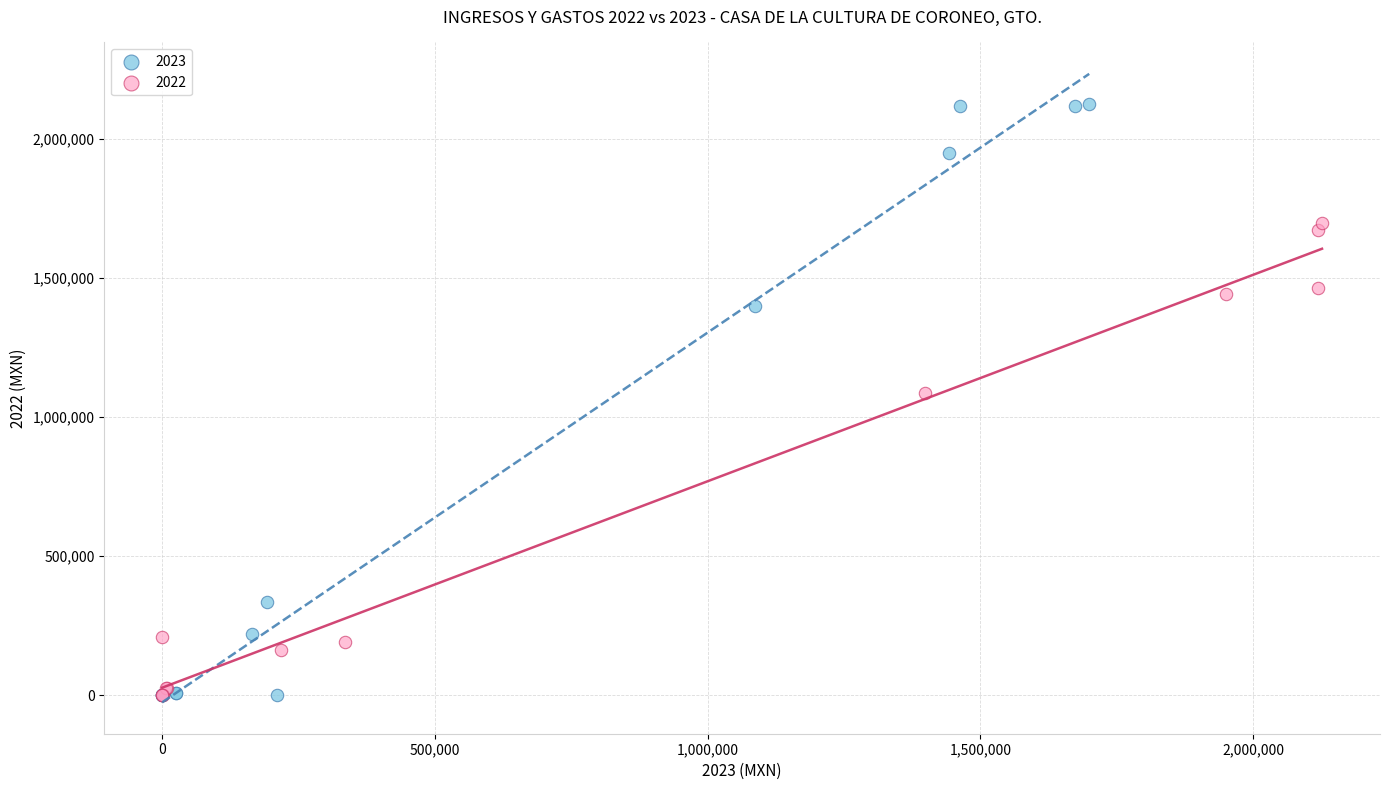

Which series reaches the maximum Y coordinate?

2023